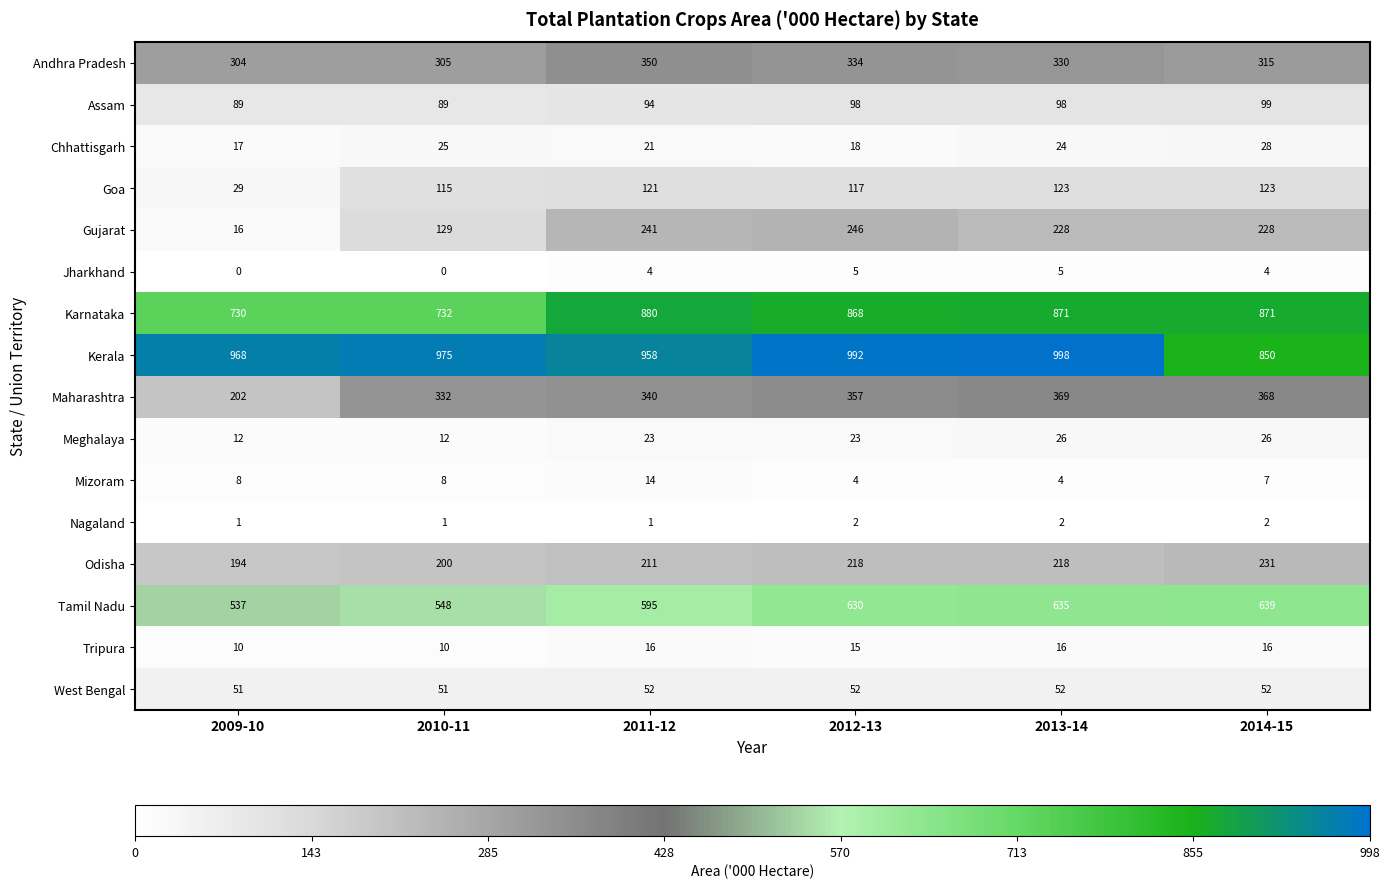

How many series are shown in this chart?

16